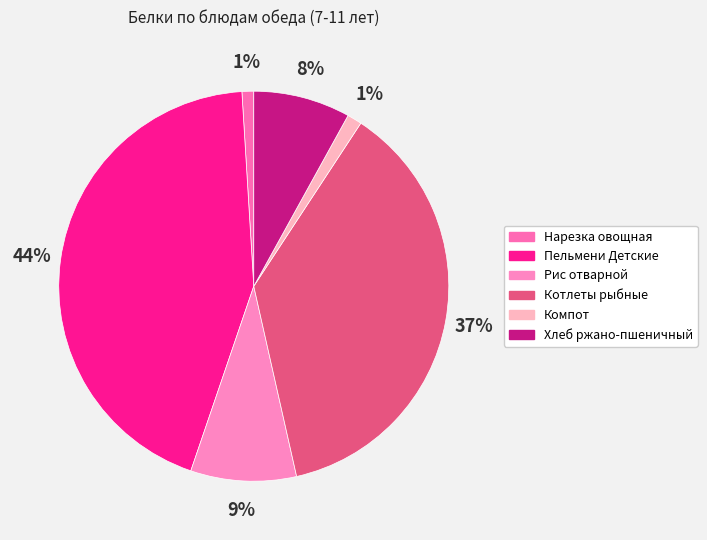

Is it true that Компот is 1% of the pie?

True